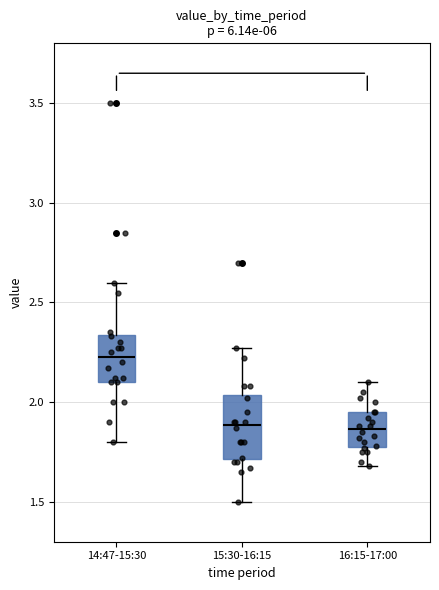

Where does the upper whisker of the box for 16:15-17:00 end on the y-axis? The values are not printed on the chart, so give them approximately, as read against the axis.

2.10